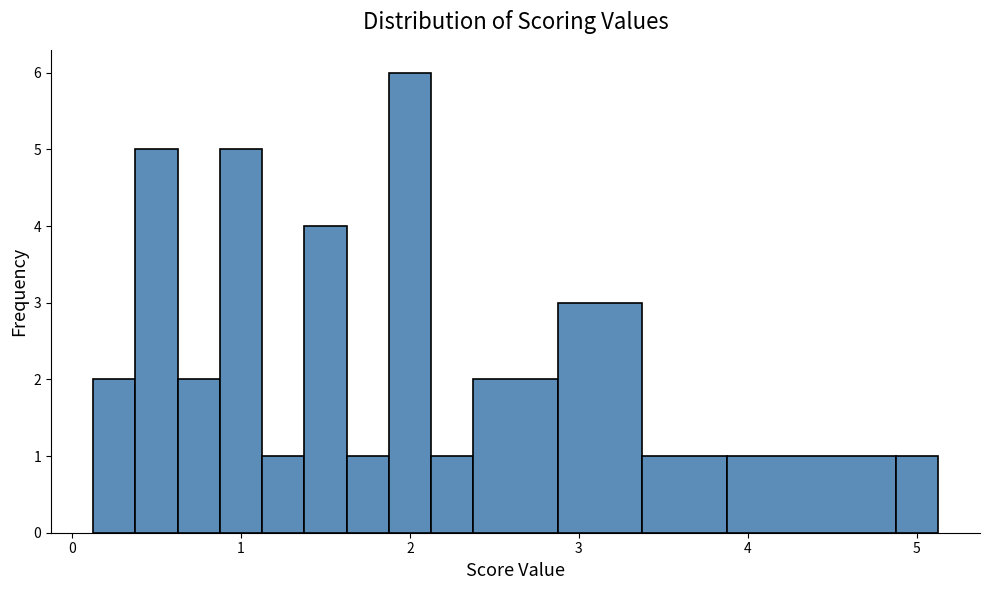

Around what value on the x-axis is the tallest bar? Give the approximate position of its centre, as read against the axis.

2.0